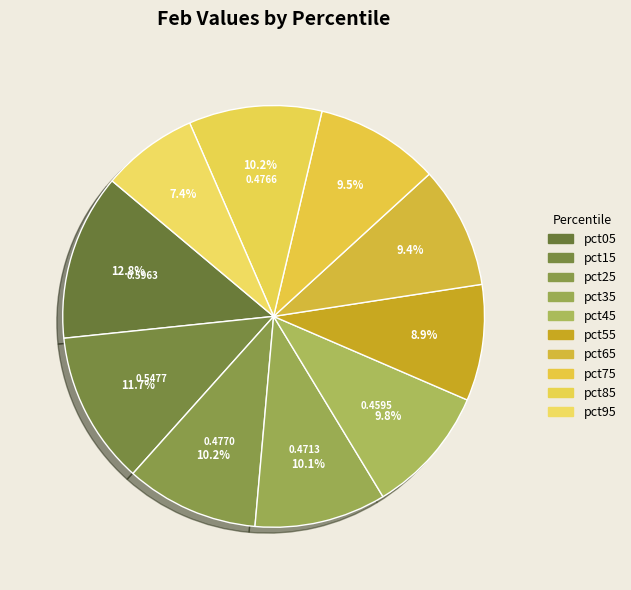

How many segments does this pie chart have?

10